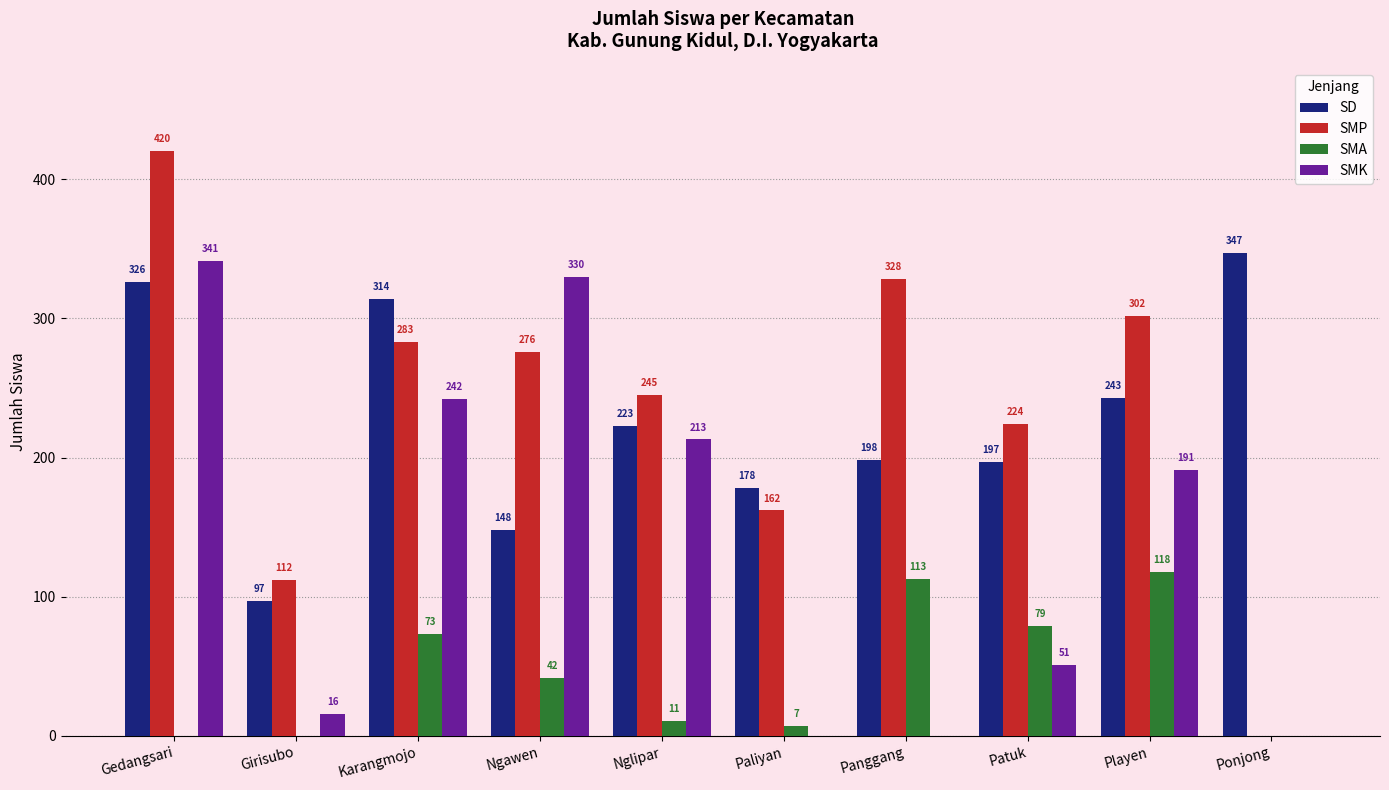

What is the total value across all series at Karangmojo?

912